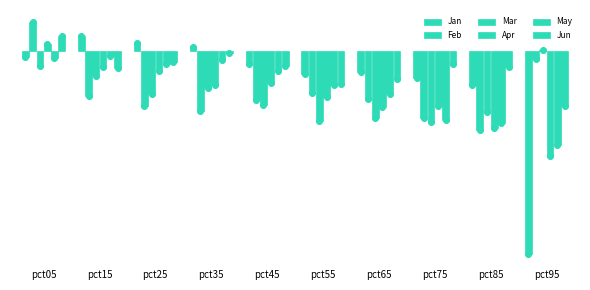

Which series has the largest total across all categories?

Jun